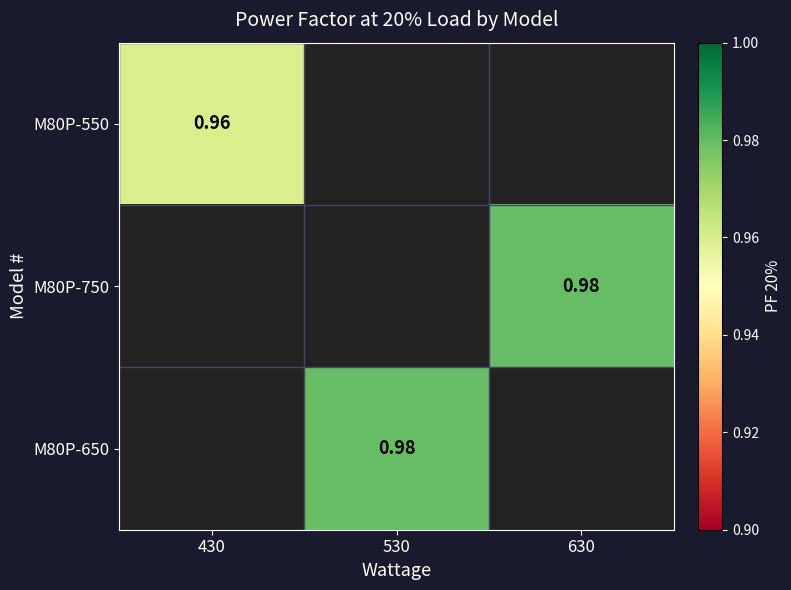

Rank the series by their average value, from lowest to highest.

M80P-550, M80P-750, M80P-650